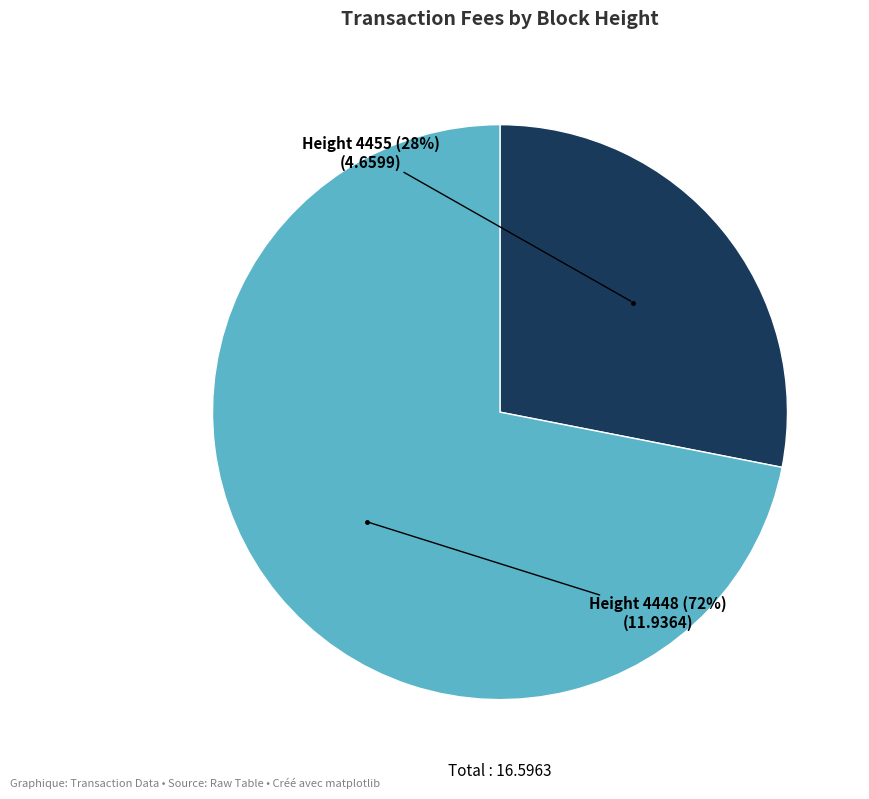

Is there any slice that represents more than half of the pie?

Yes